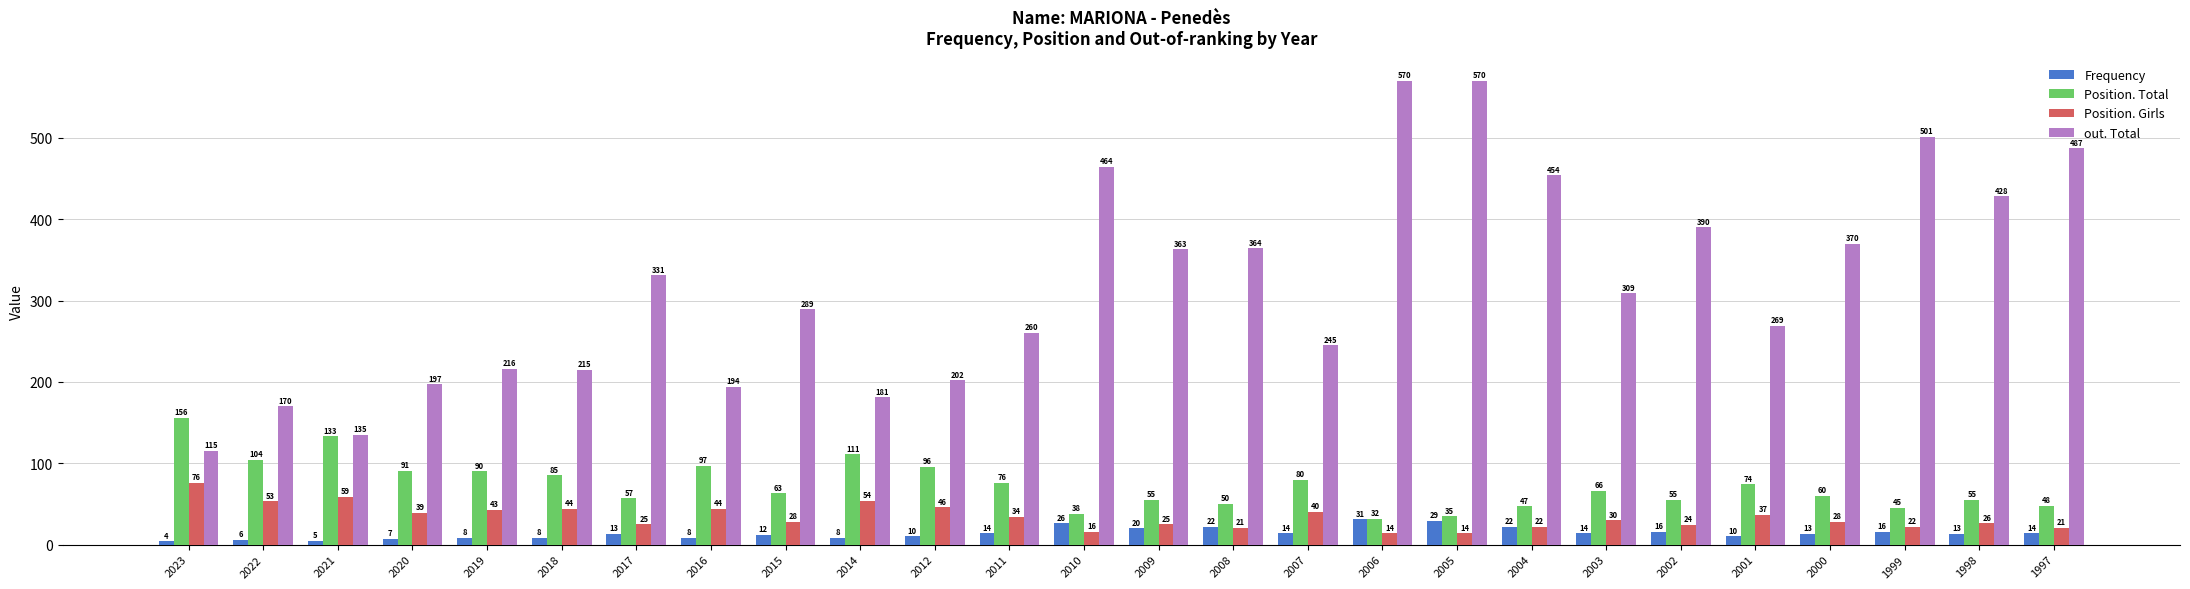

Which series changed the most between 2011 and 1997?

out. Total